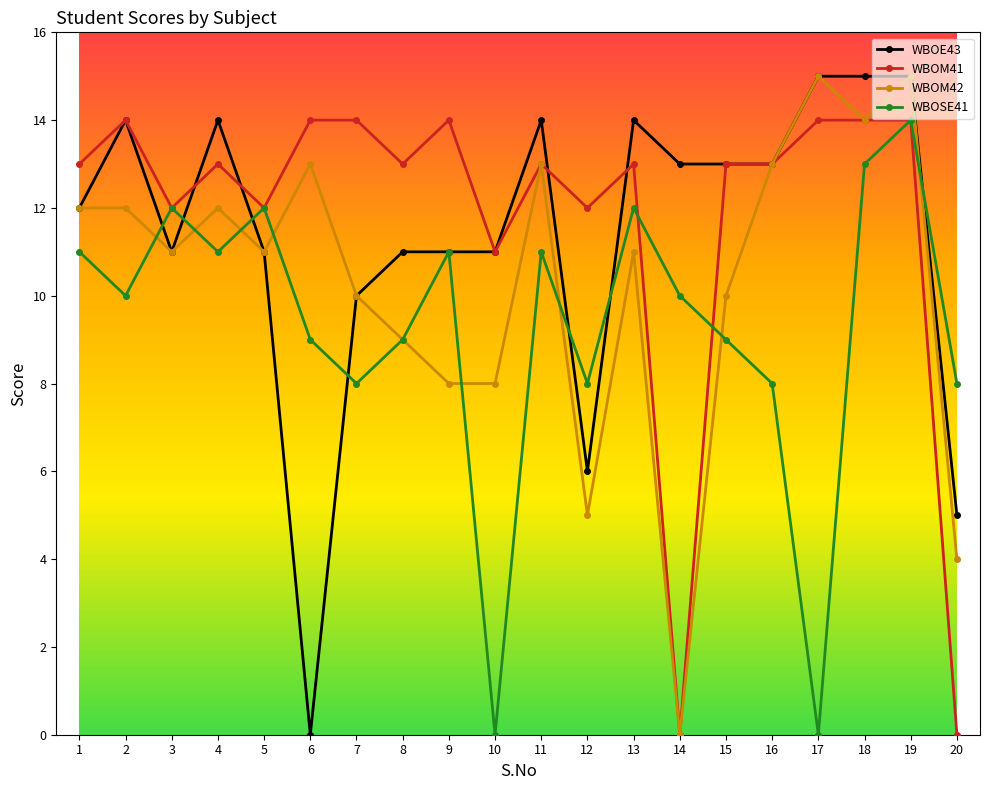

Where does the WBOSE41 series first go above 10?

1